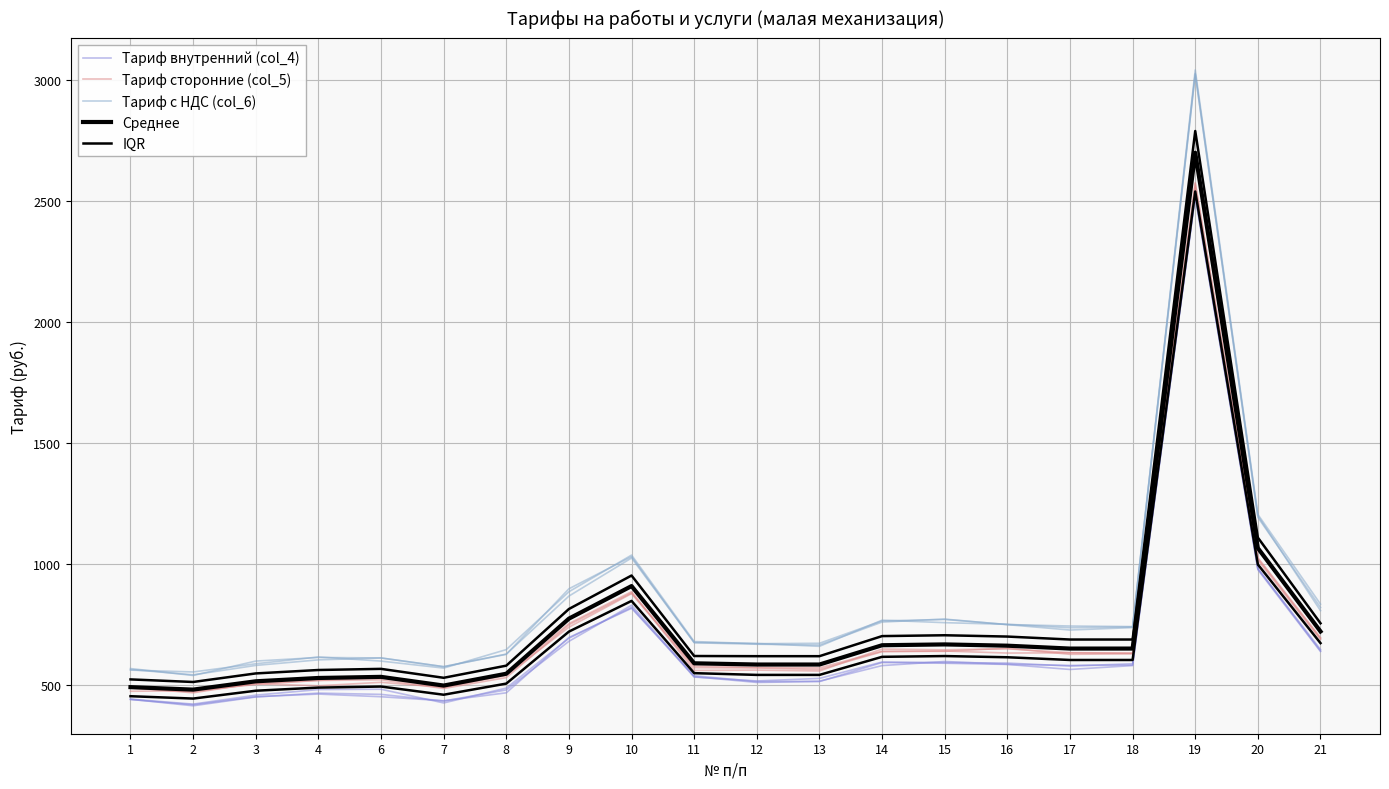

At how many categories does at least one series exceed 2914?

1